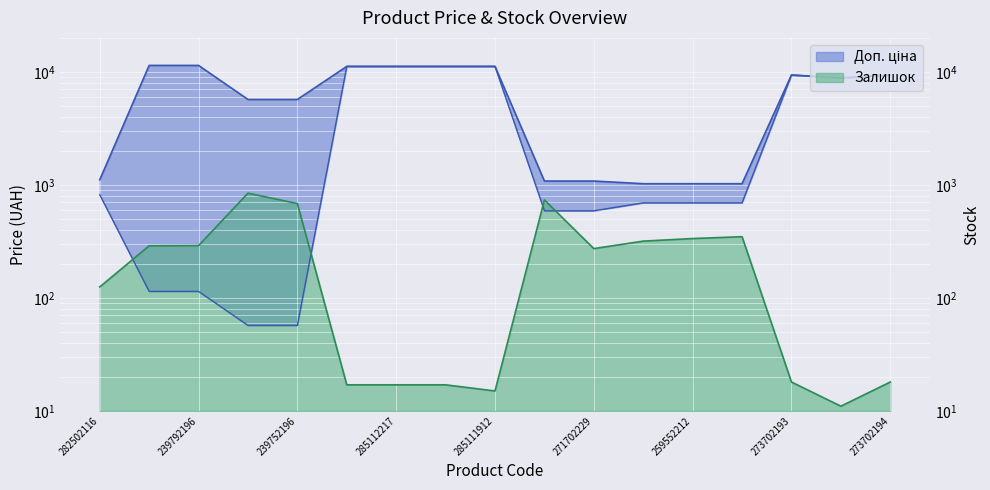

What is the average value of the Залишок series?

256.2